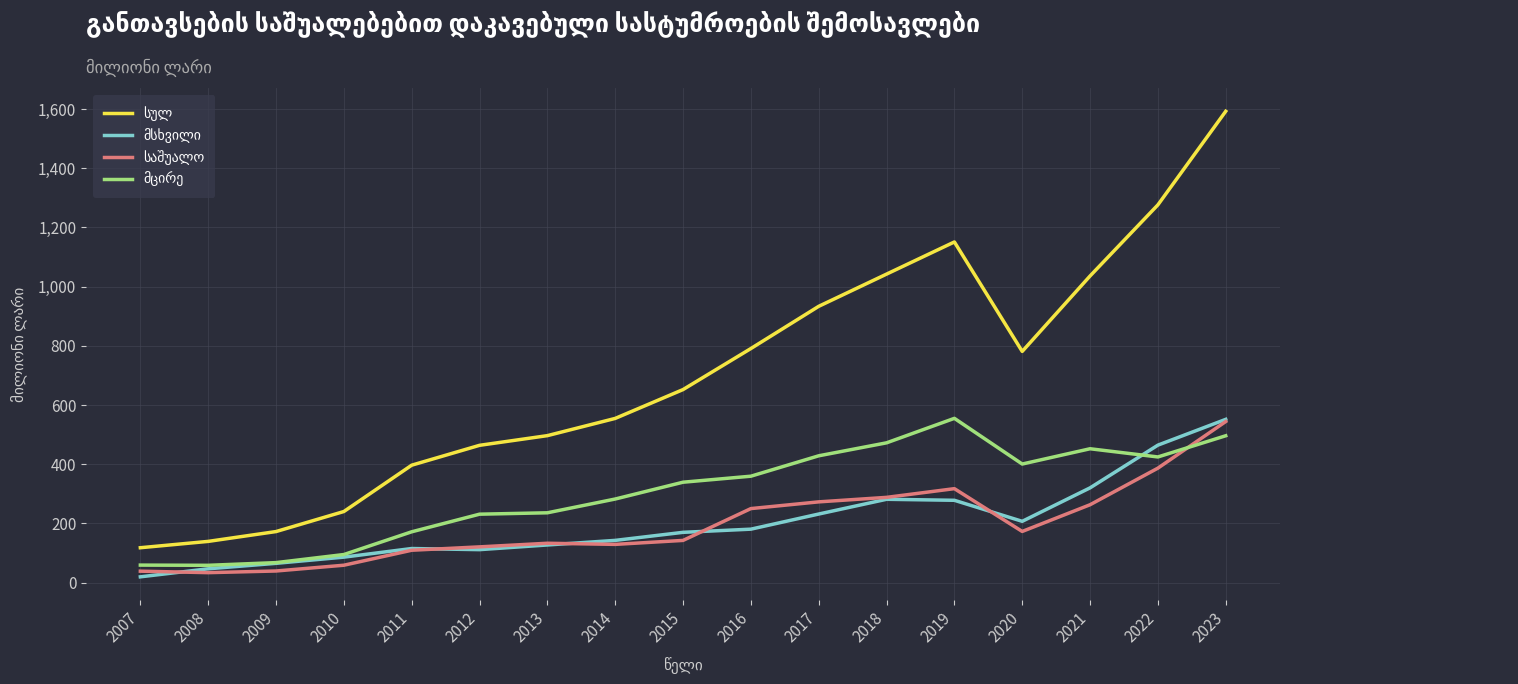

Which label corresponds to the smallest value in the chart?

2007